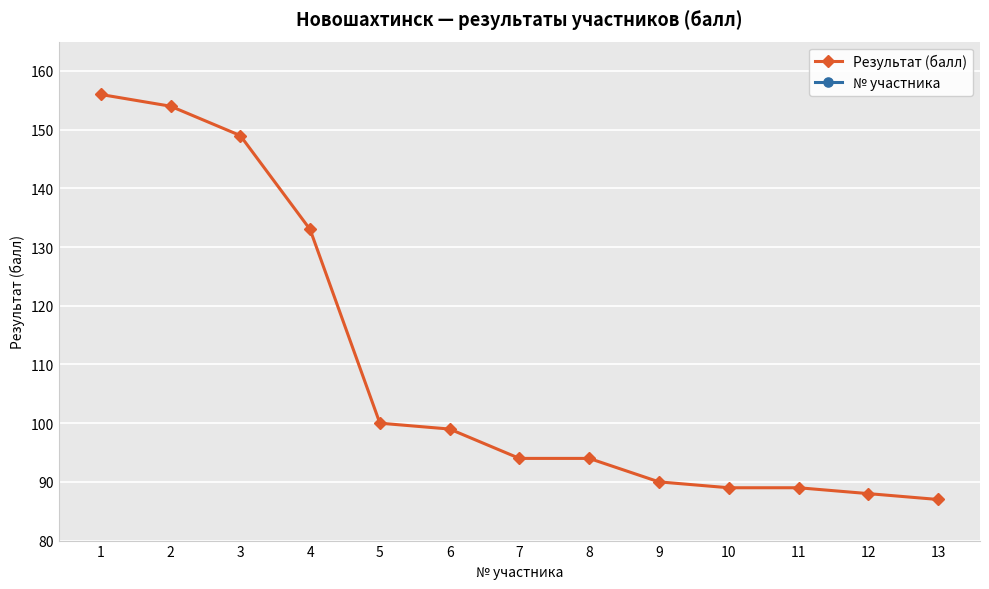

How many lines are shown in the chart?

2